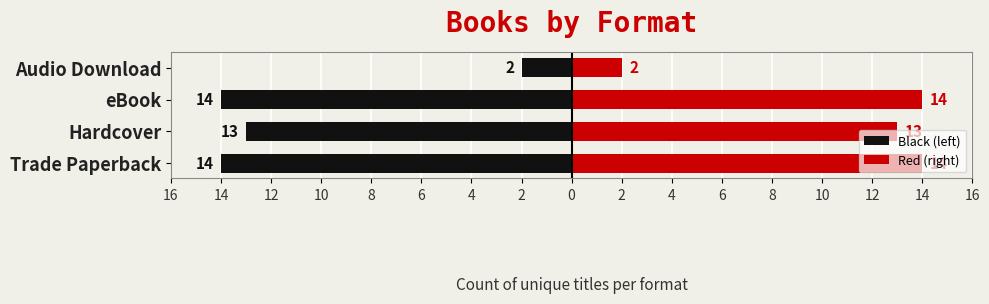

What is the value of the Red (right) bar at the 1st from the left?

14